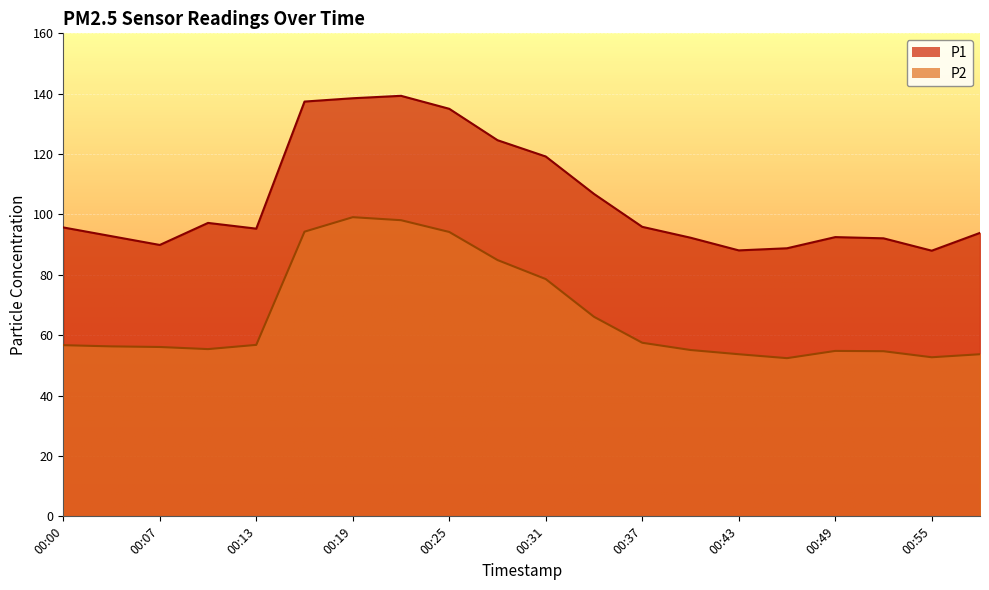

The value of P2 at 00:43 is 29.8. True or false?

False